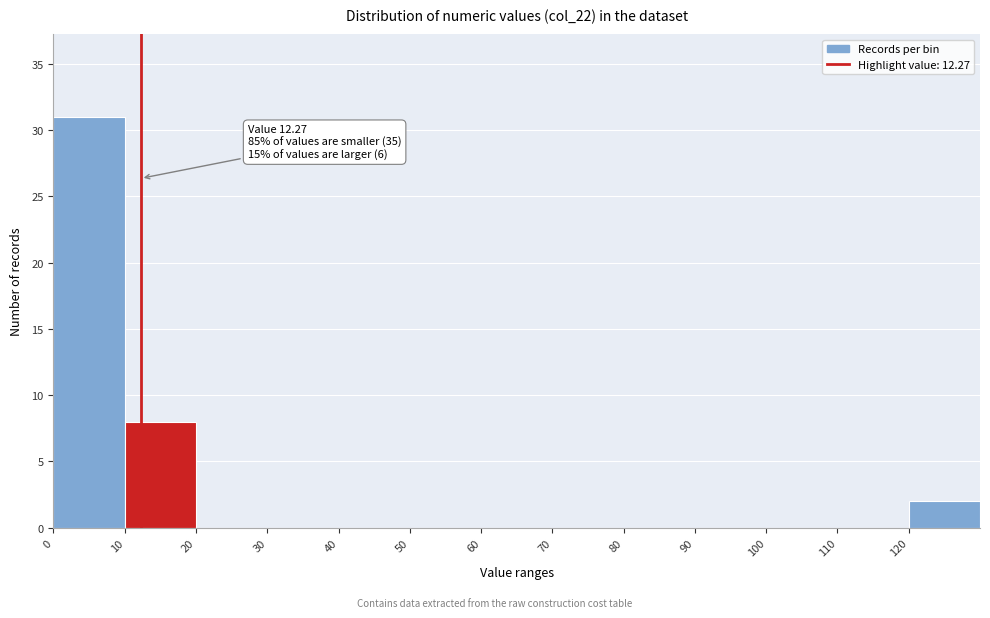

Over which range of the x-axis is the bar tallest?

0 to 10